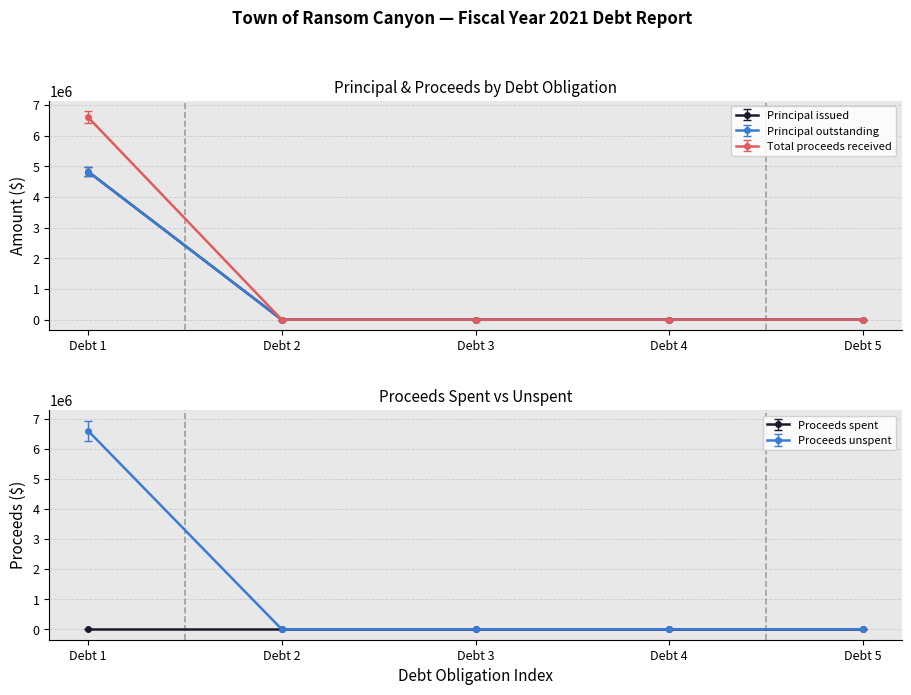

At how many categories does at least one series exceed 4853257?

1